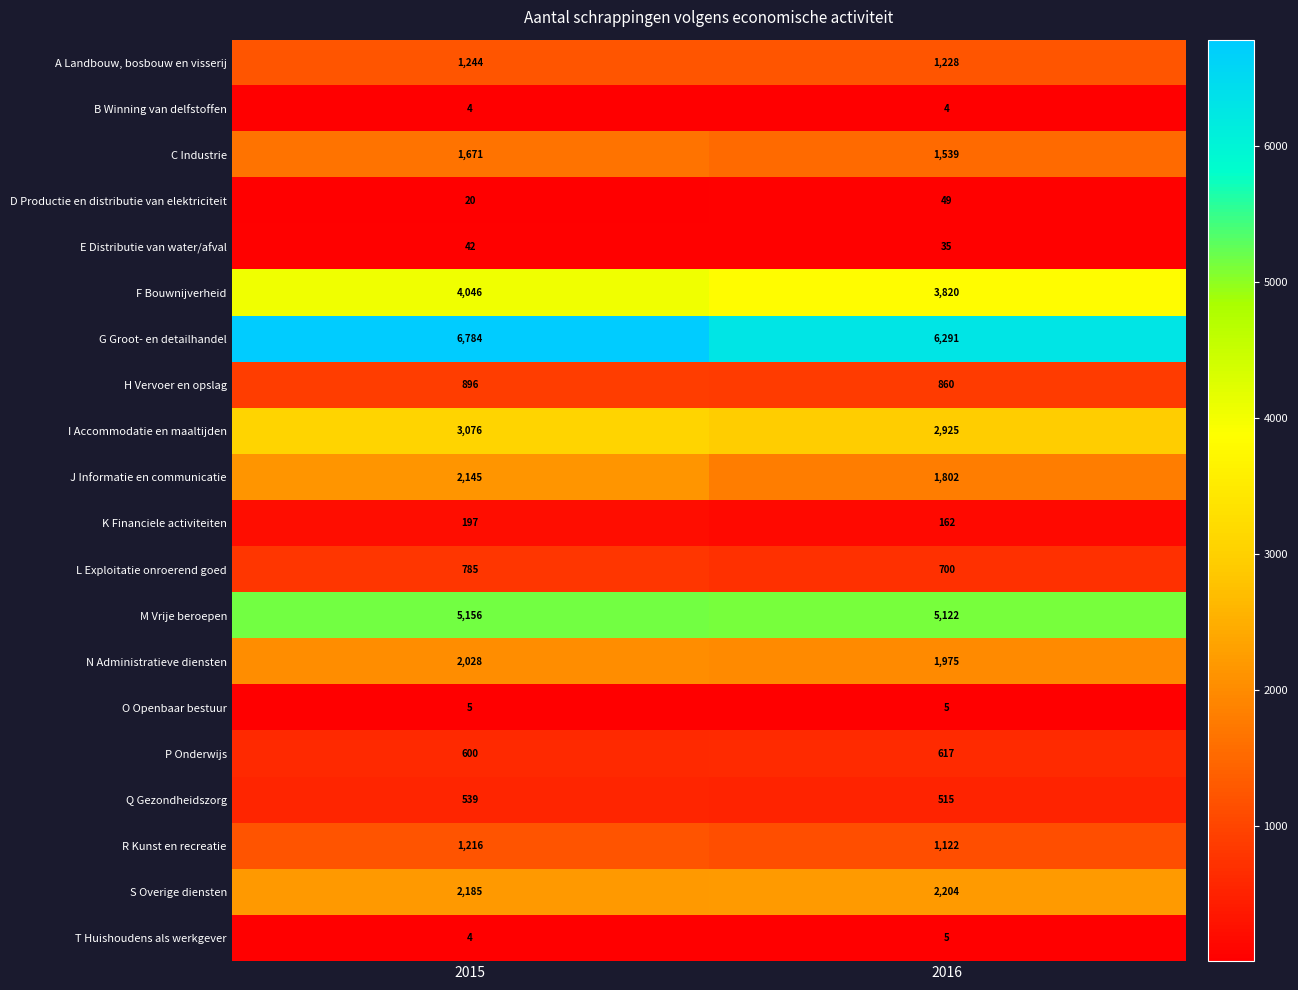

What is the maximum value shown in the chart?

6784